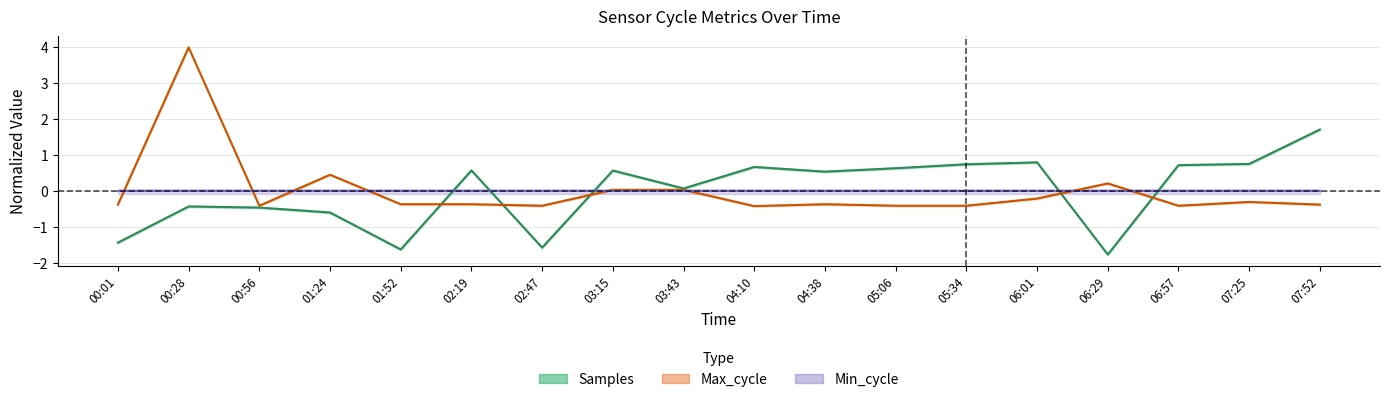

How many positive values does the Max_cycle series have?

5